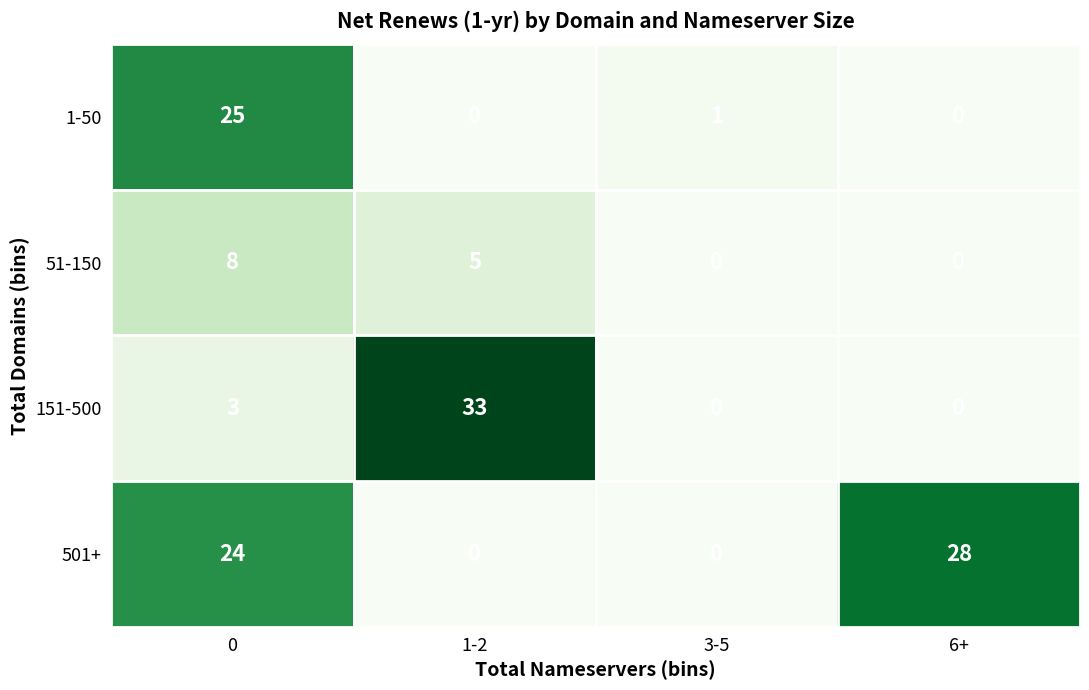

Which label corresponds to the largest value in the chart?

1-2